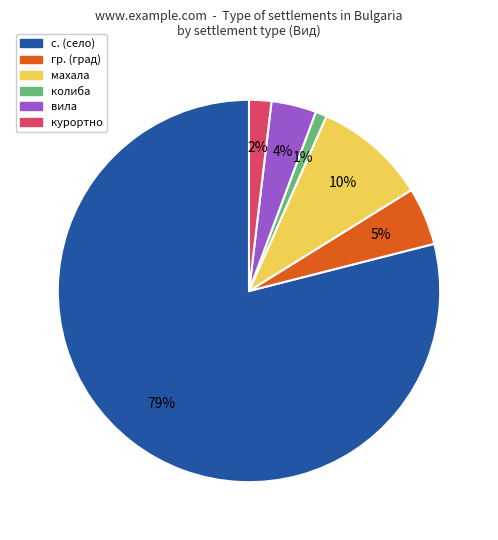

Is there any slice that represents more than half of the pie?

Yes